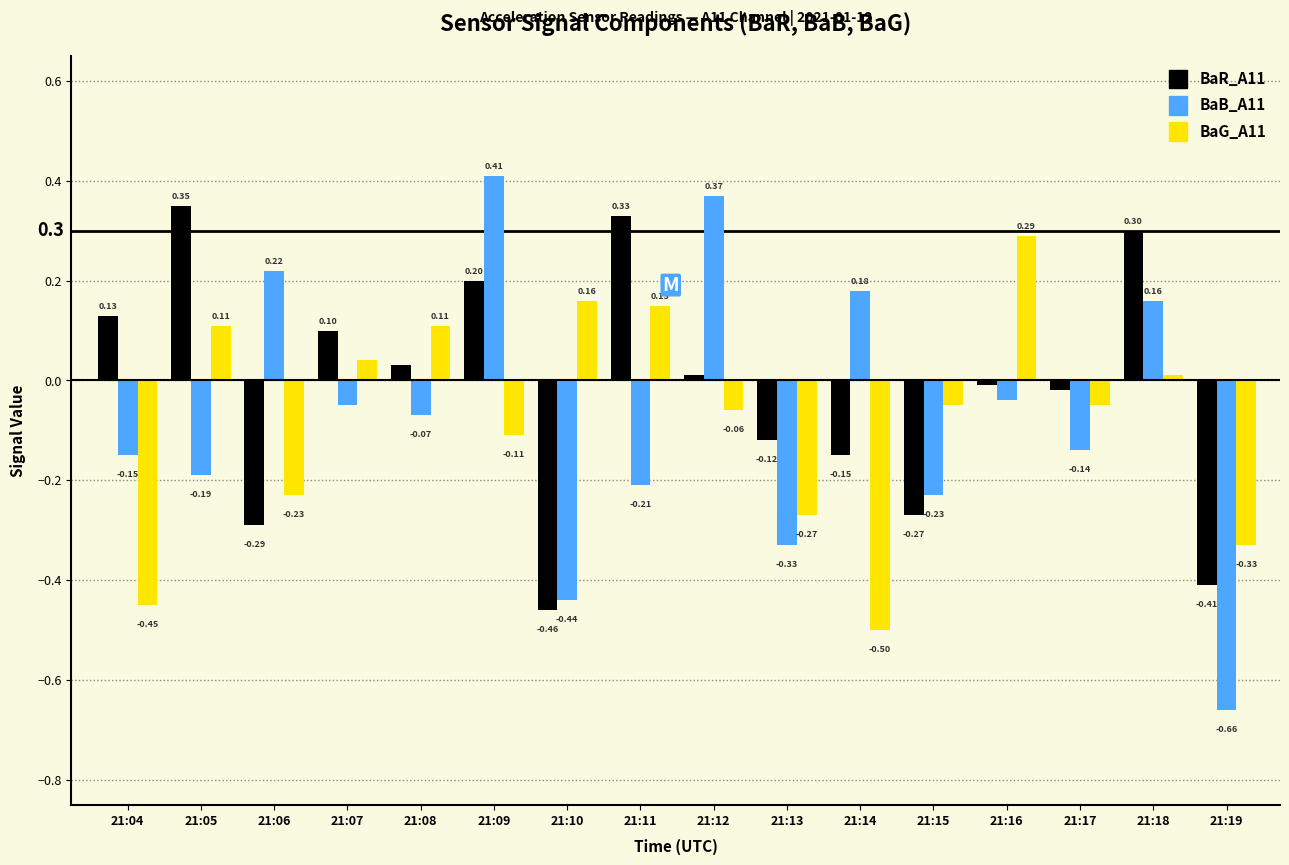

What are all the series names shown in the legend?

BaR_A11, BaB_A11, BaG_A11